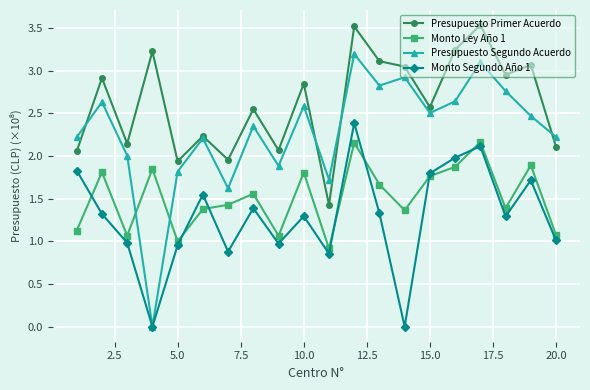

Which series has the largest total across all categories?

Presupuesto Primer Acuerdo